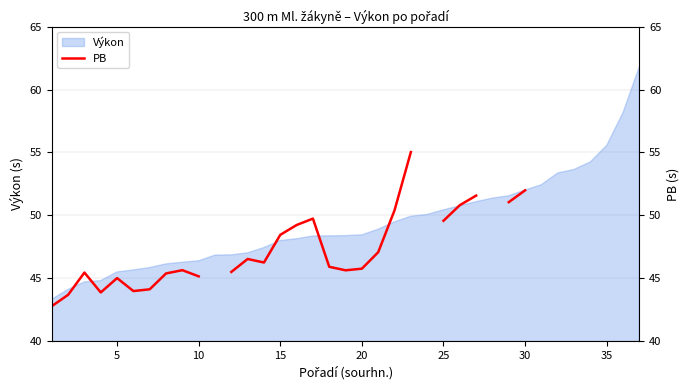

The chart shows a value of 19.8 at 40. True or false?

False